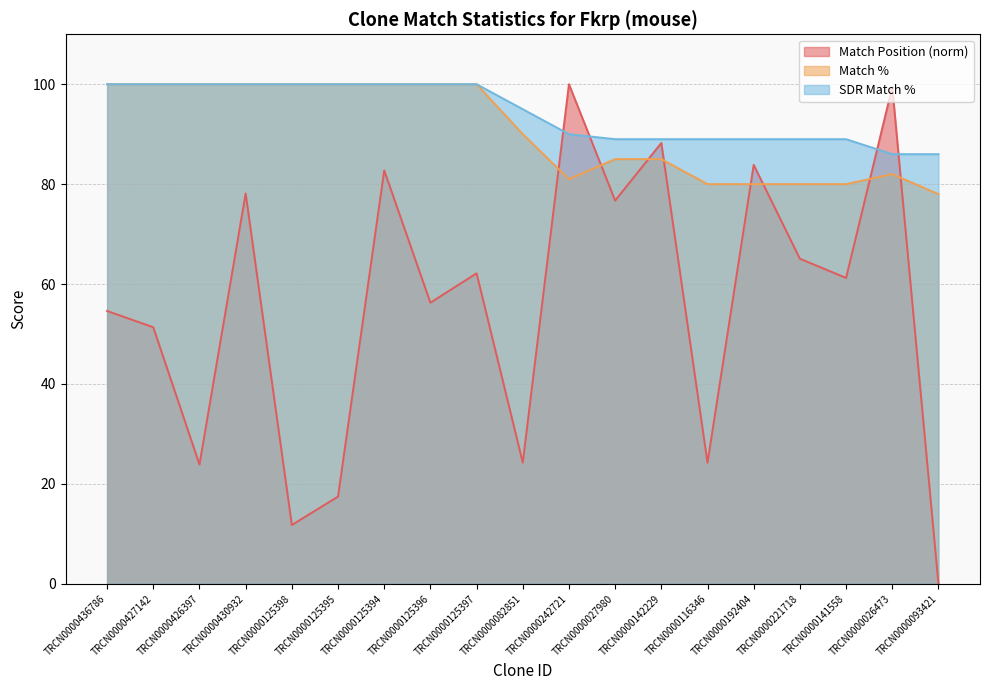

What are all the series names shown in the legend?

Match Position (norm), Match %, SDR Match %